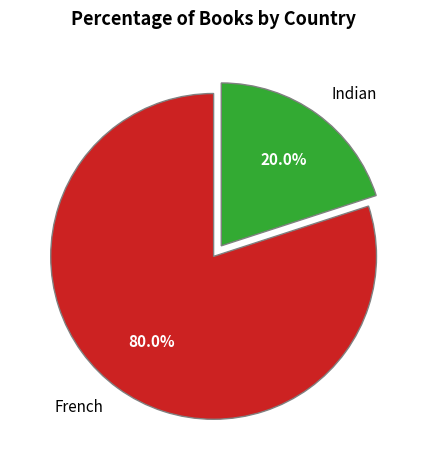

Between French and Indian, which is larger?

French